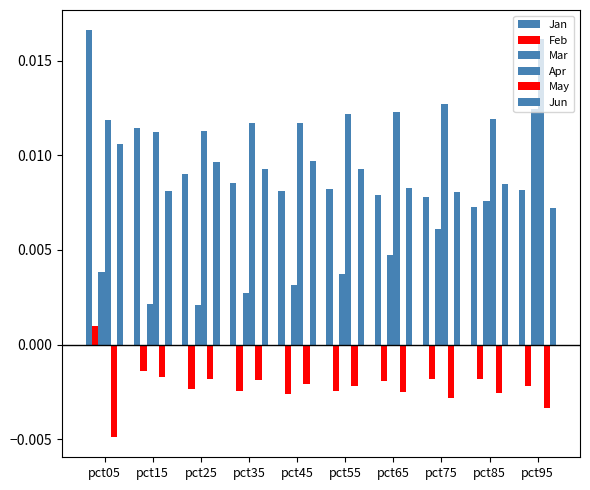

How many distinct data groups are displayed?

6